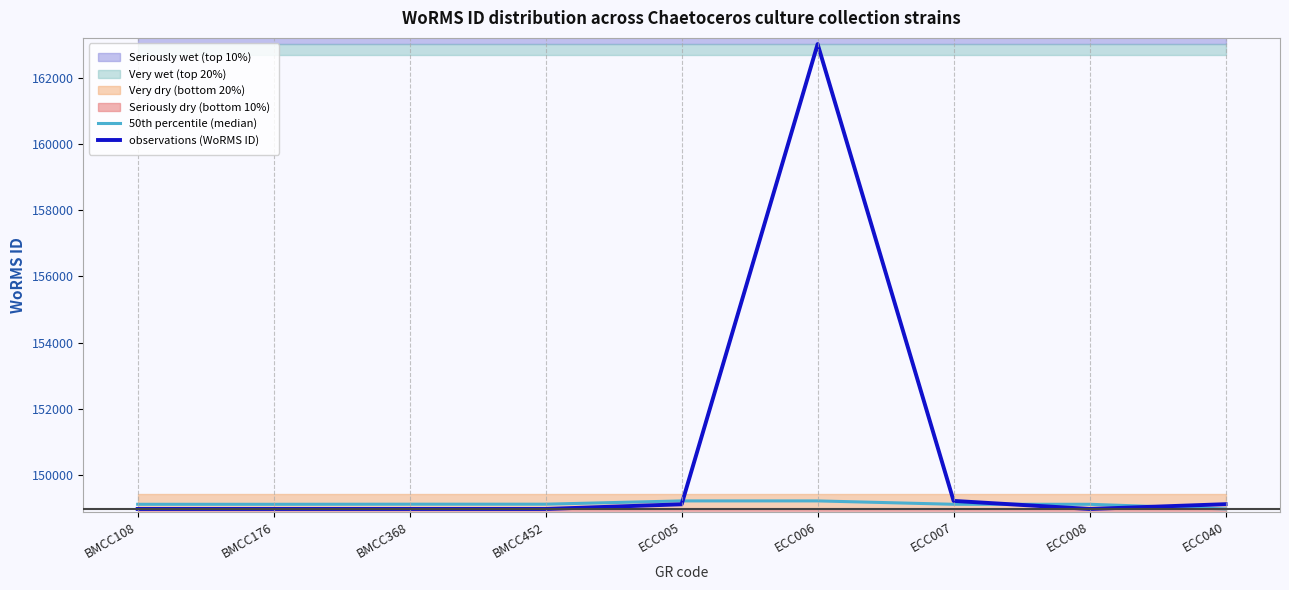

Reading right to left, transcribe all the data shown in this chart.

50th percentile (median): 148985	149126	149126	149228	149228	149129	149129	149126	149126
observations (WoRMS ID): 149129	148985	149228	163013	149126	148985	148985	148985	148985